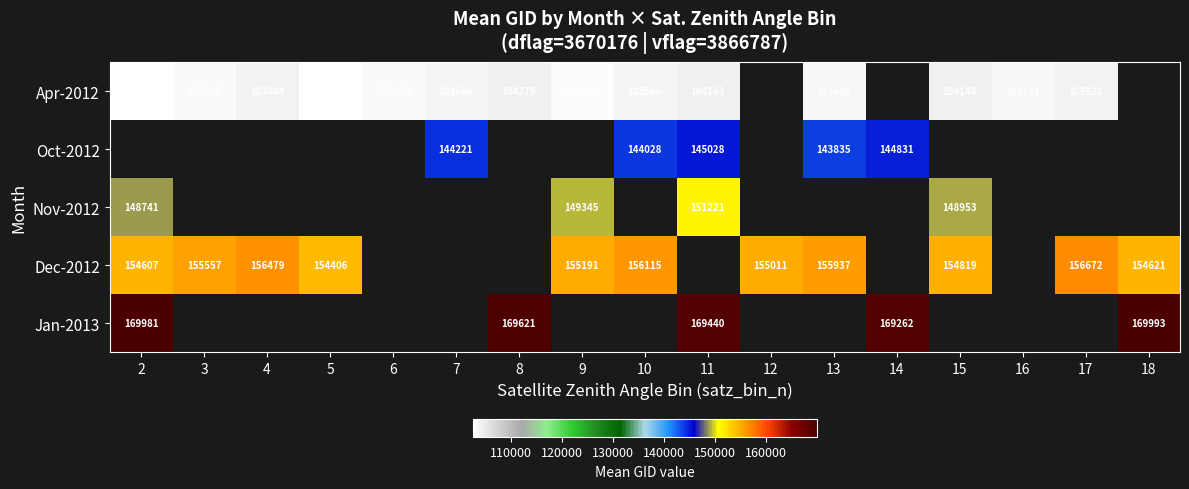

True or false: Apr-2012 has a value of 102965 at 9.

True